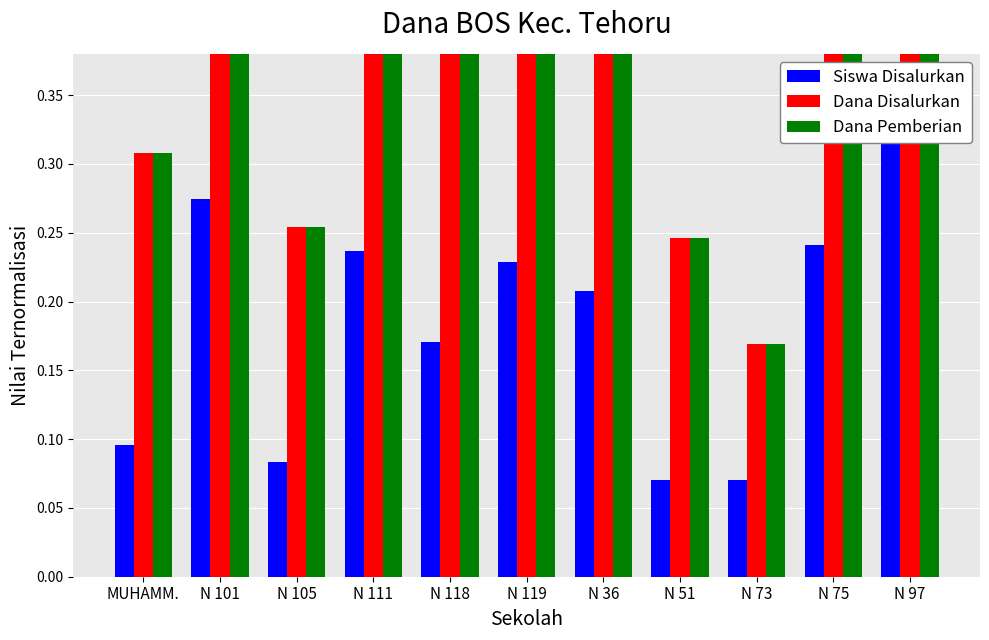

What is the label of the 3rd bar from the right?

N 73